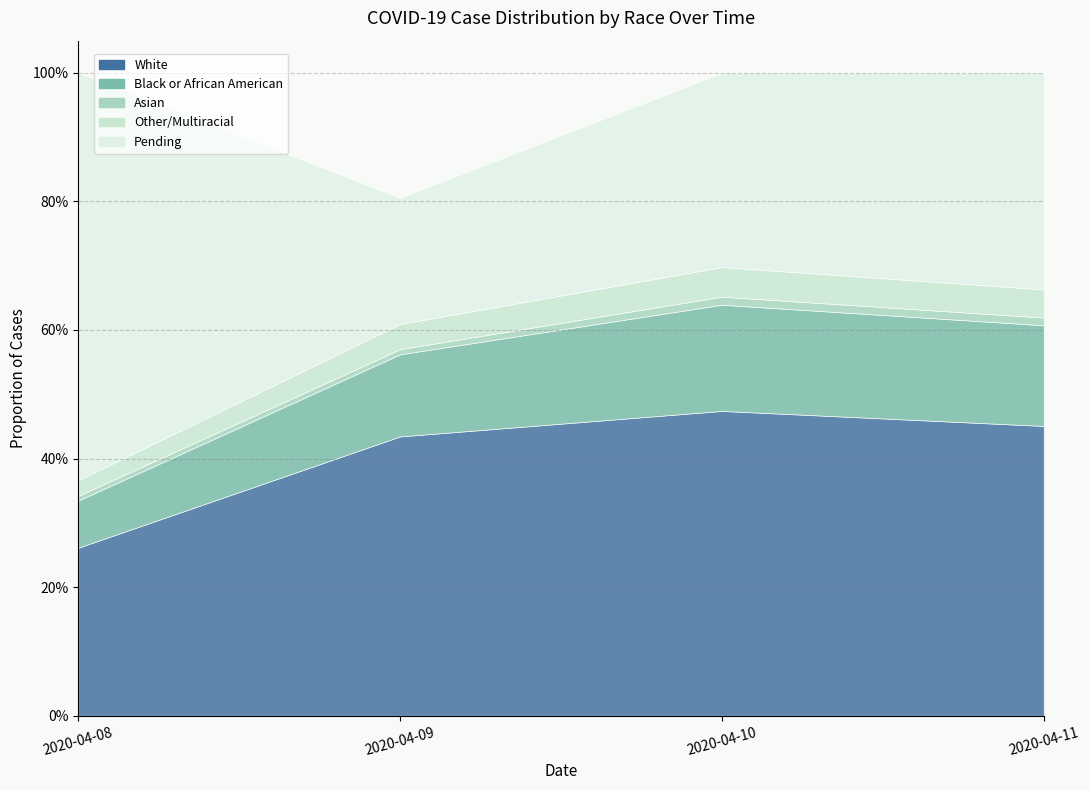

Which category has the lowest value in the White series?

2020-04-08